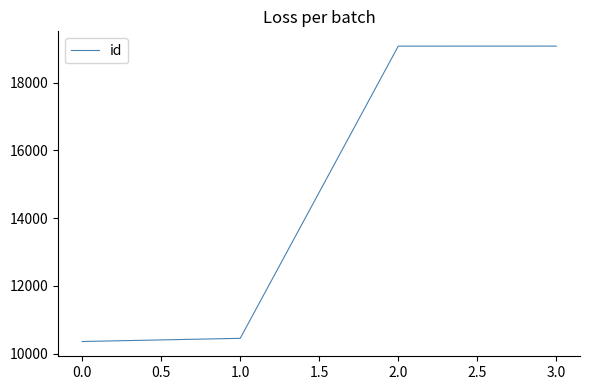

What is the average value?

14744